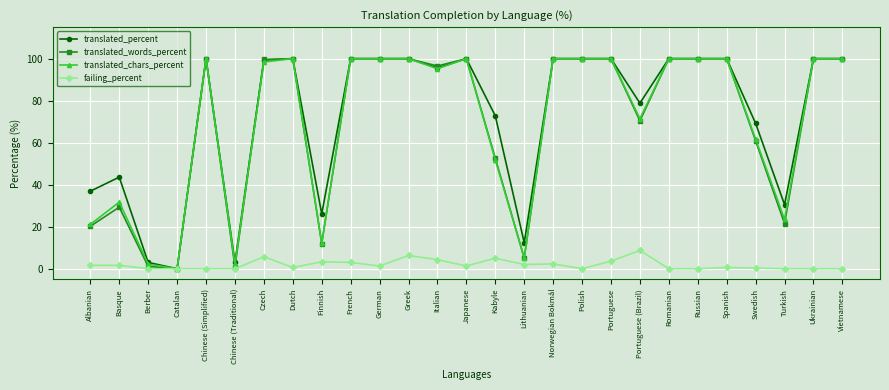

Is this an area chart (filled region under the line)?

No